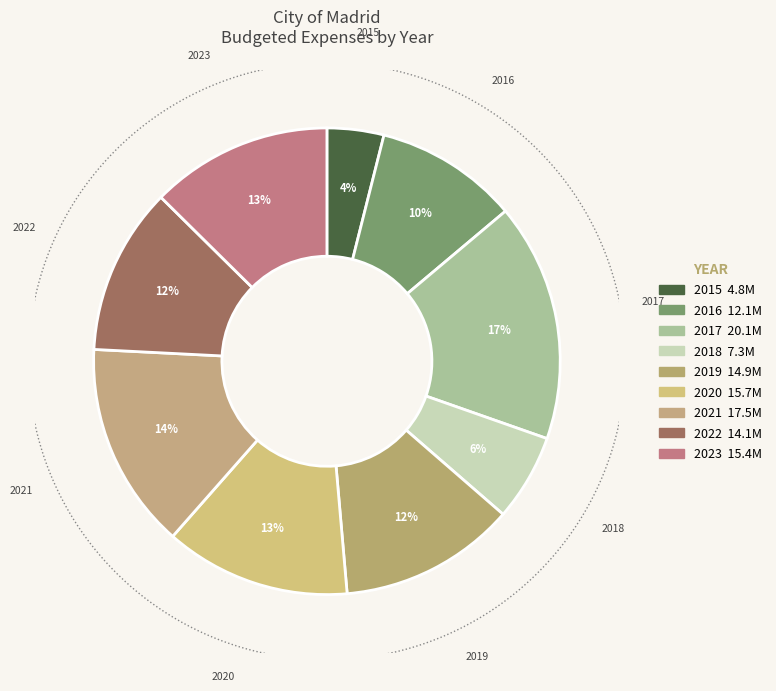

What is the ratio of the value at 2016 to the value at 2018?

1.7